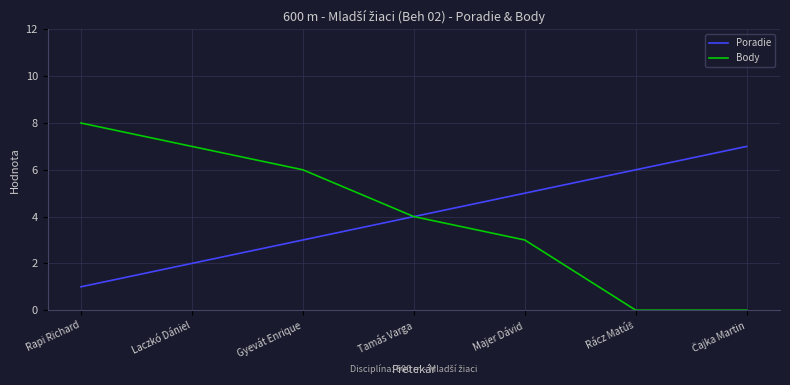

How many categories are shown in the chart?

7